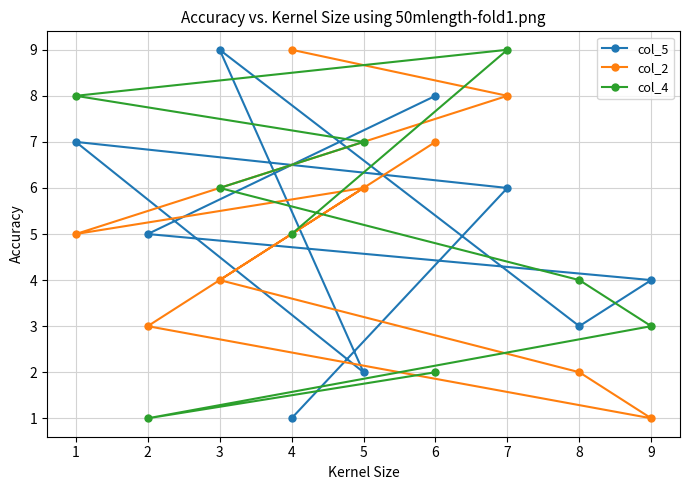

Is it true that col_5 equals 3 at 1?

False